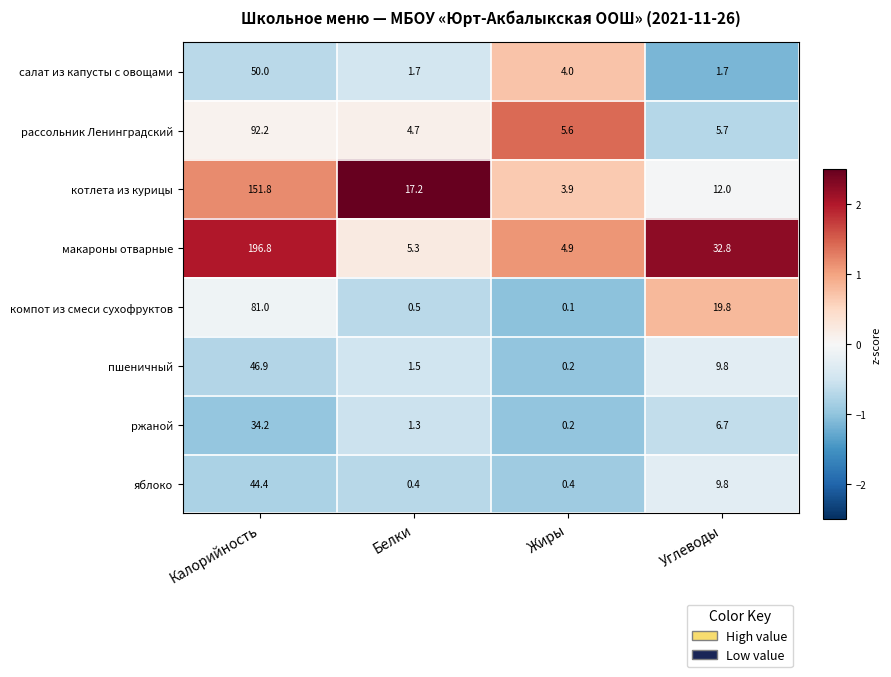

What is the maximum value shown in the chart?

196.8